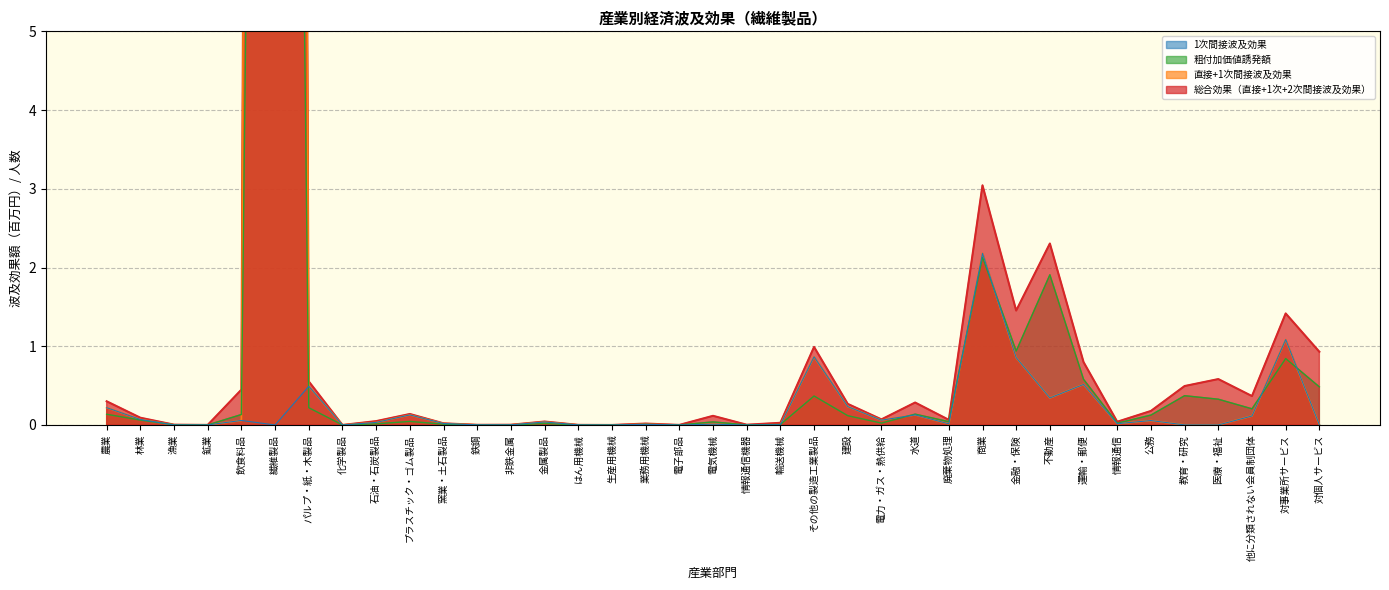

Where is the first local minimum for 粗付加価値誘発額?

鉱業